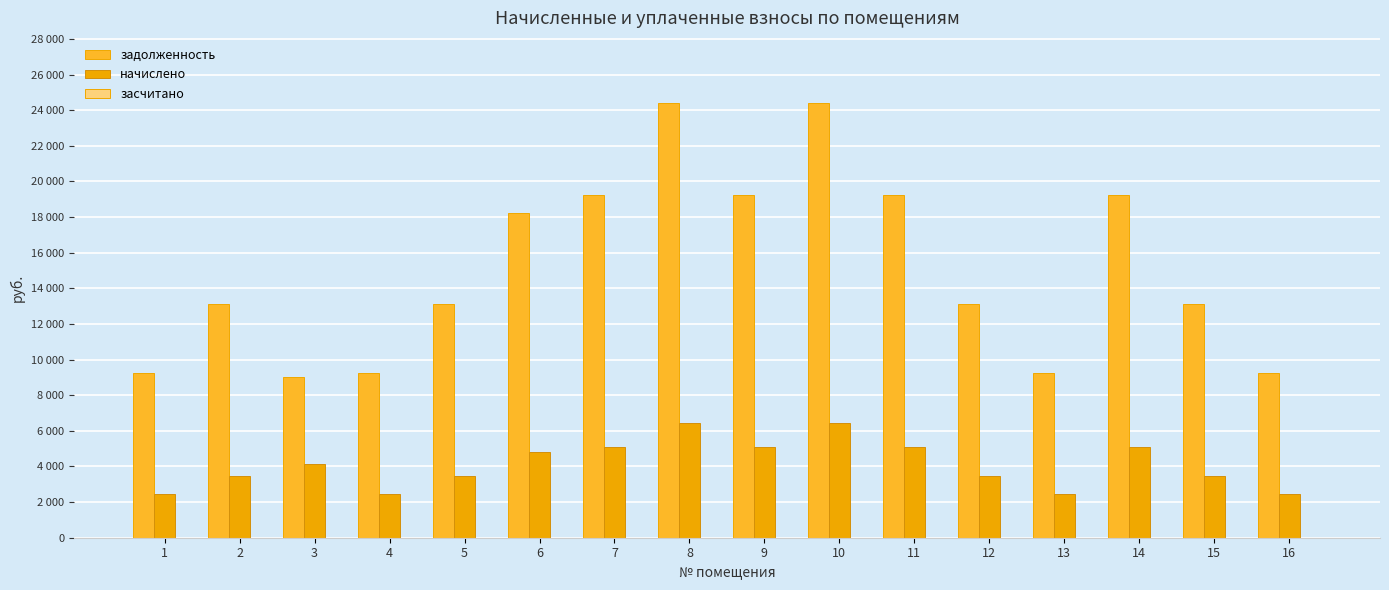

Is the value of начислено at 13 greater than the value of задолженность at 4?

No